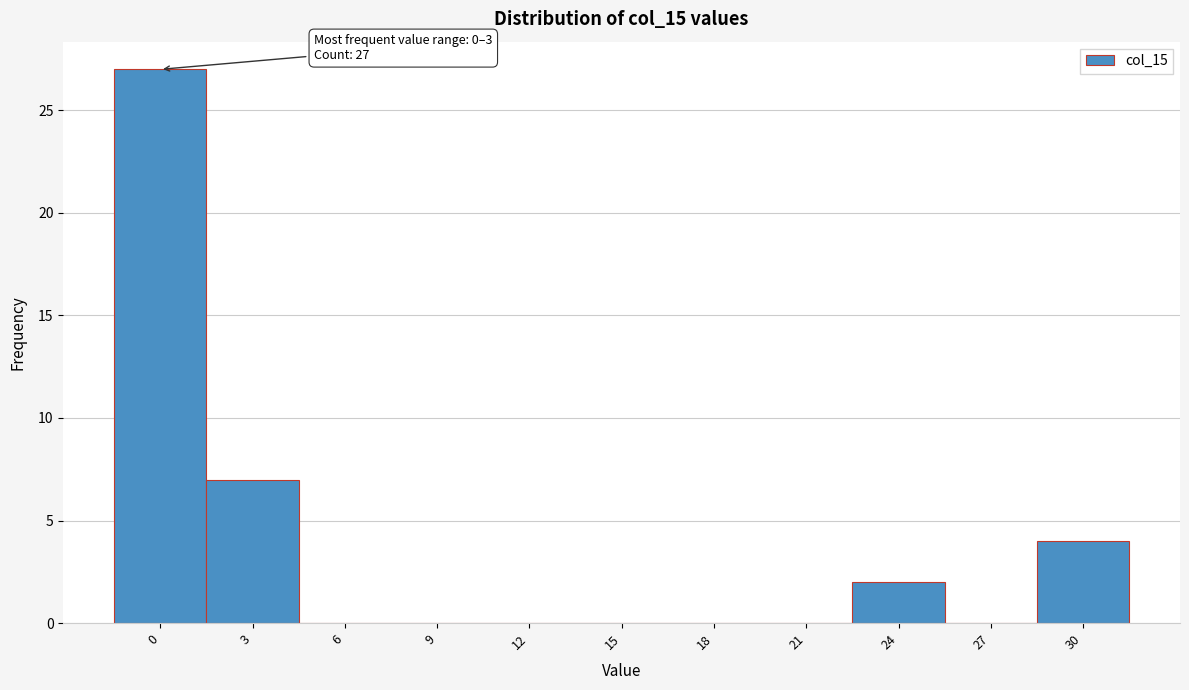

Reading right to left, transcribe all the data shown in this chart.

30=4	27=0	24=2	21=0	18=0	15=0	12=0	9=0	6=0	3=7	0=27